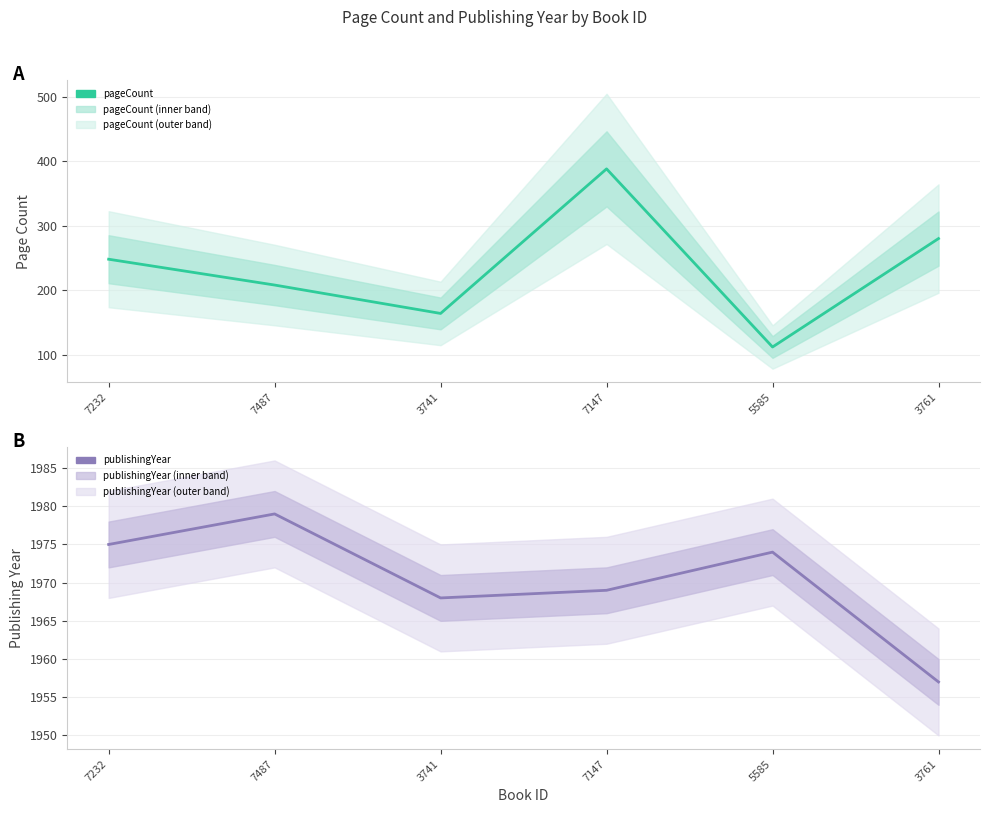

How many distinct data groups are displayed?

2